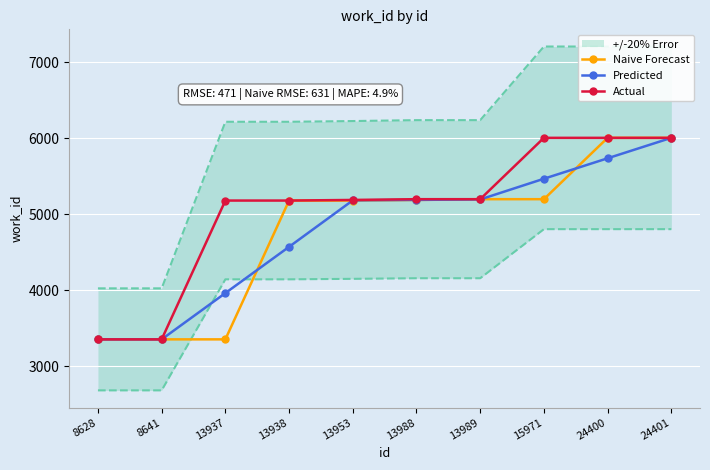

What is the value of the Predicted point at the 6th from the left?

5189.7